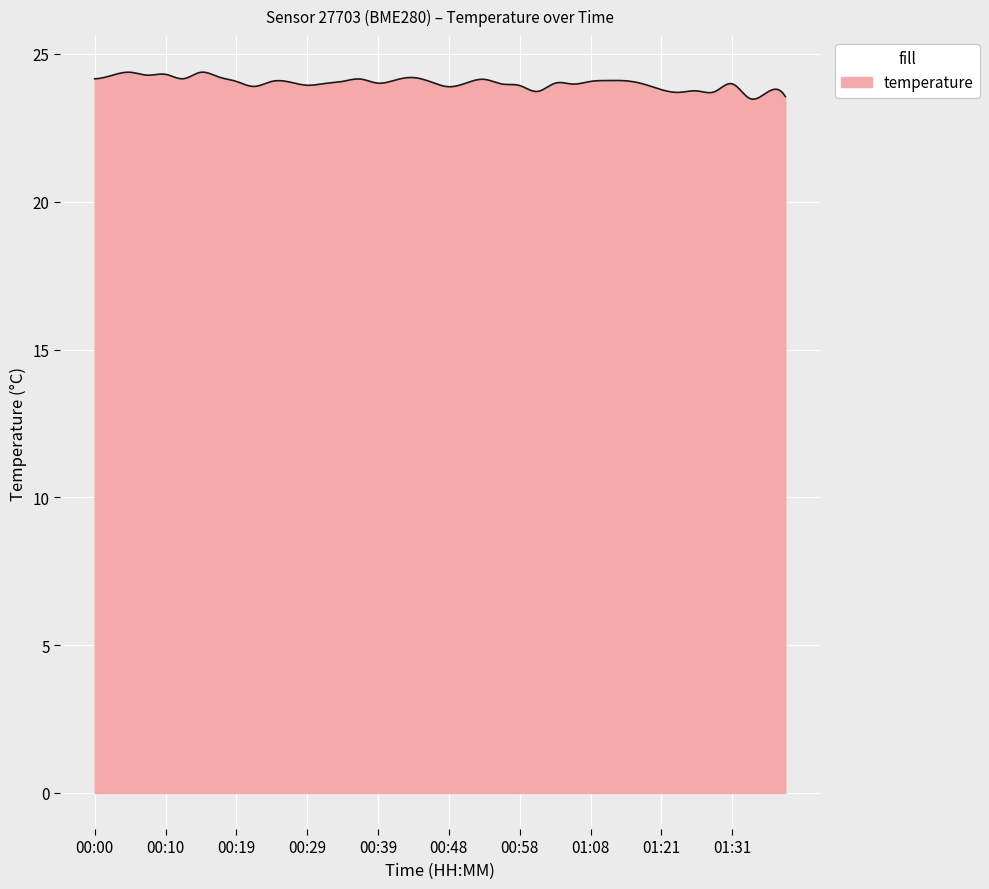

What is the difference between the maximum and minimum values?

0.9